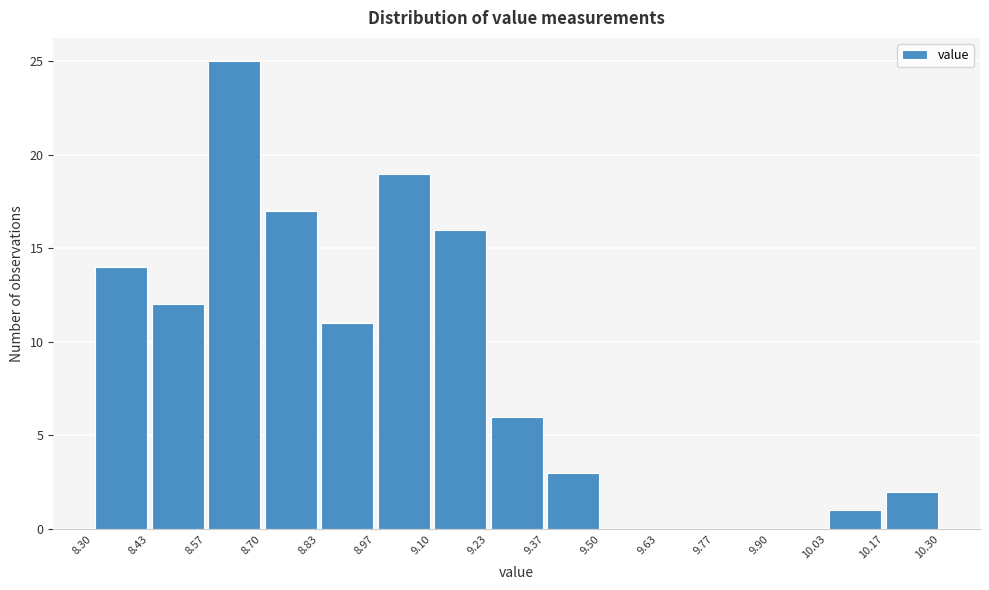

Which range on the x-axis has the tallest bar?

8.57 to 8.70